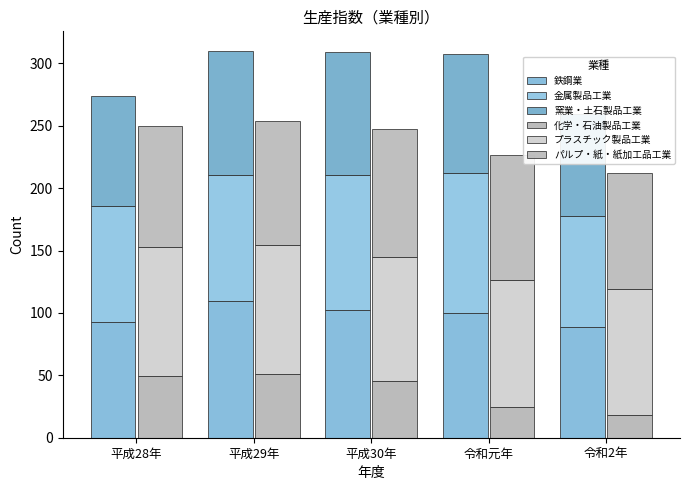

The 金属製品工業 series shows 101.4 at 平成29年. True or false?

True